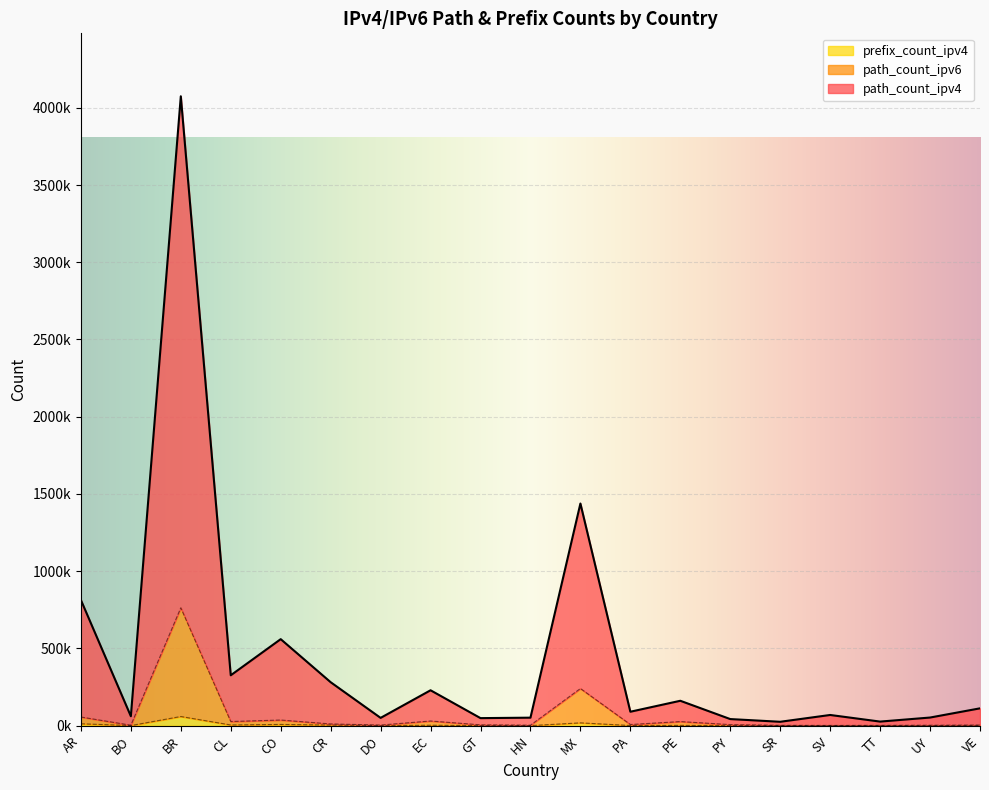

What is the label of the 6th point from the left?

CR